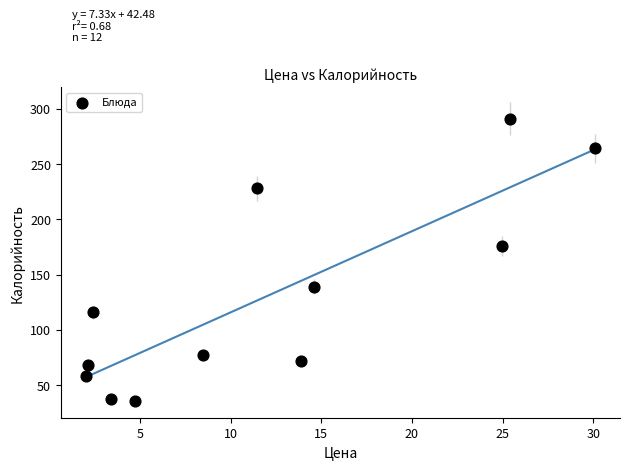

What Y value in the scatter plot is closest to 163?

176.0